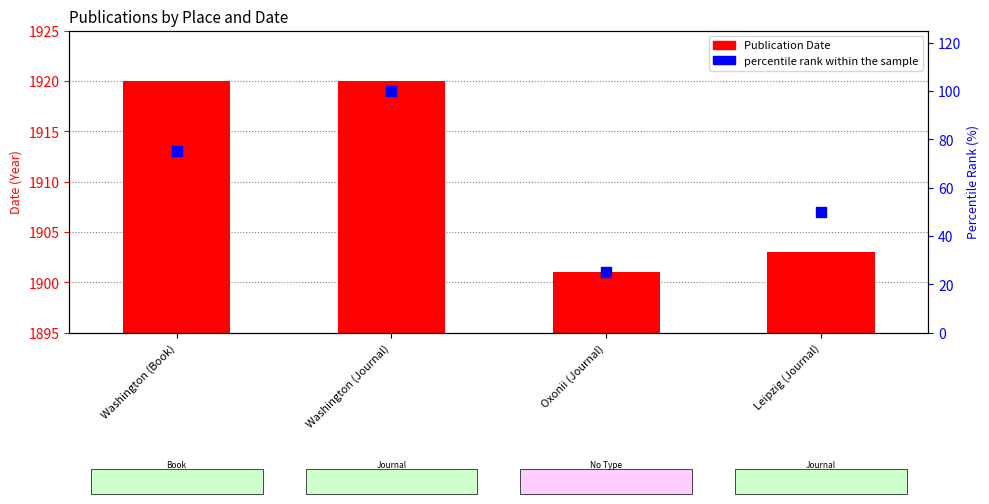

Which series contains the highest Y value?

percentile rank within the sample